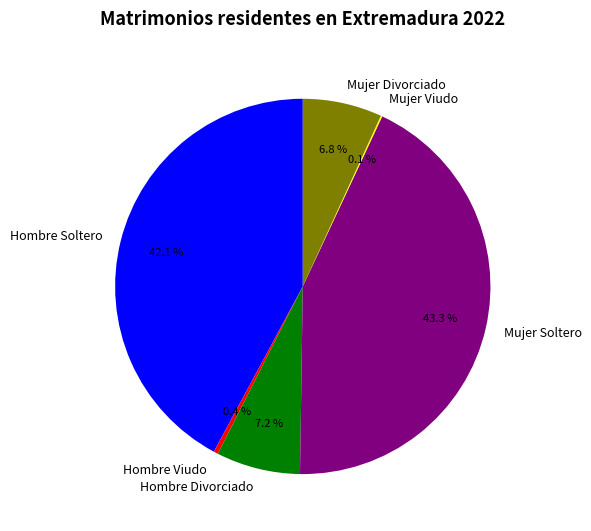

Which has a higher value, Hombre Viudo or Mujer Divorciado?

Mujer Divorciado